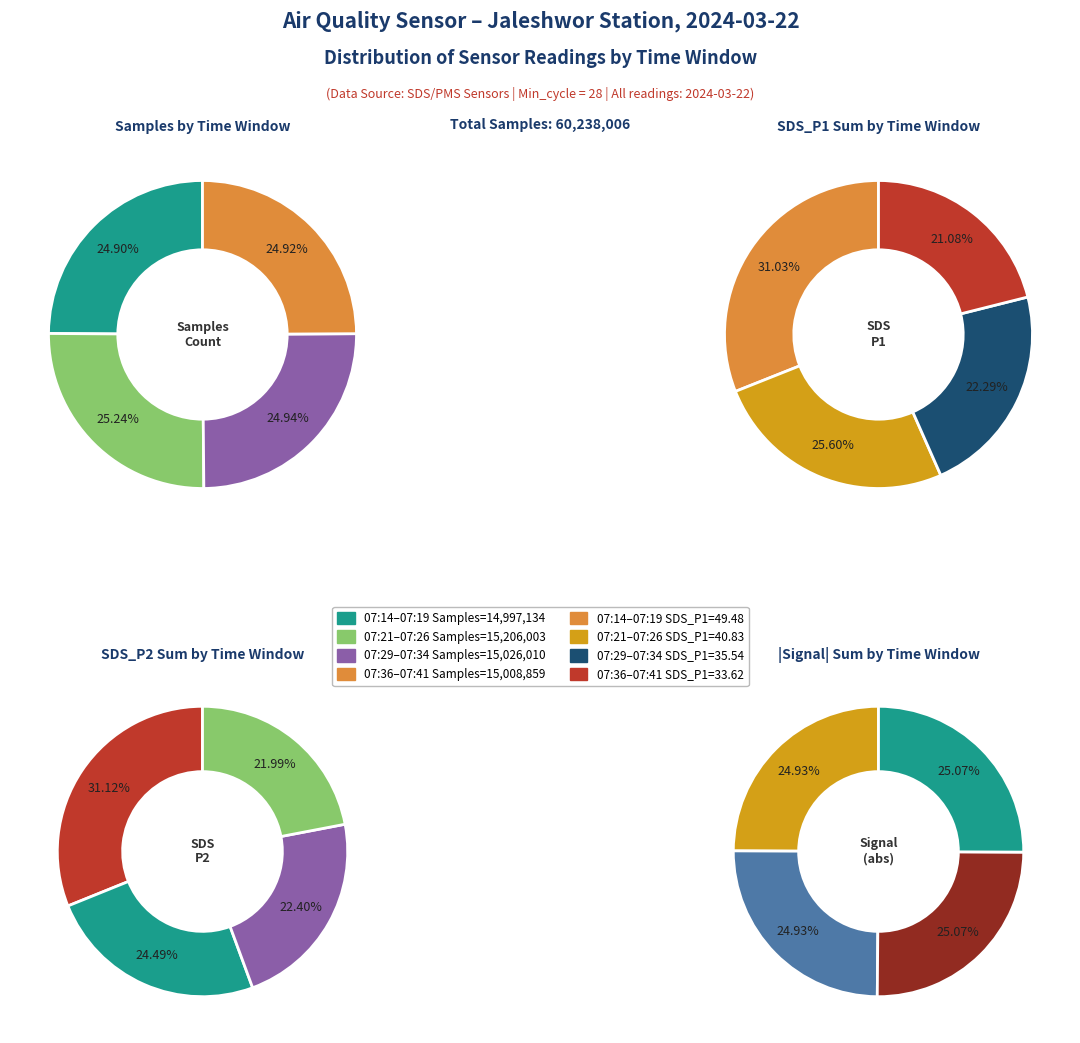

What is the change in value from 07:17 to 07:31?

+9949